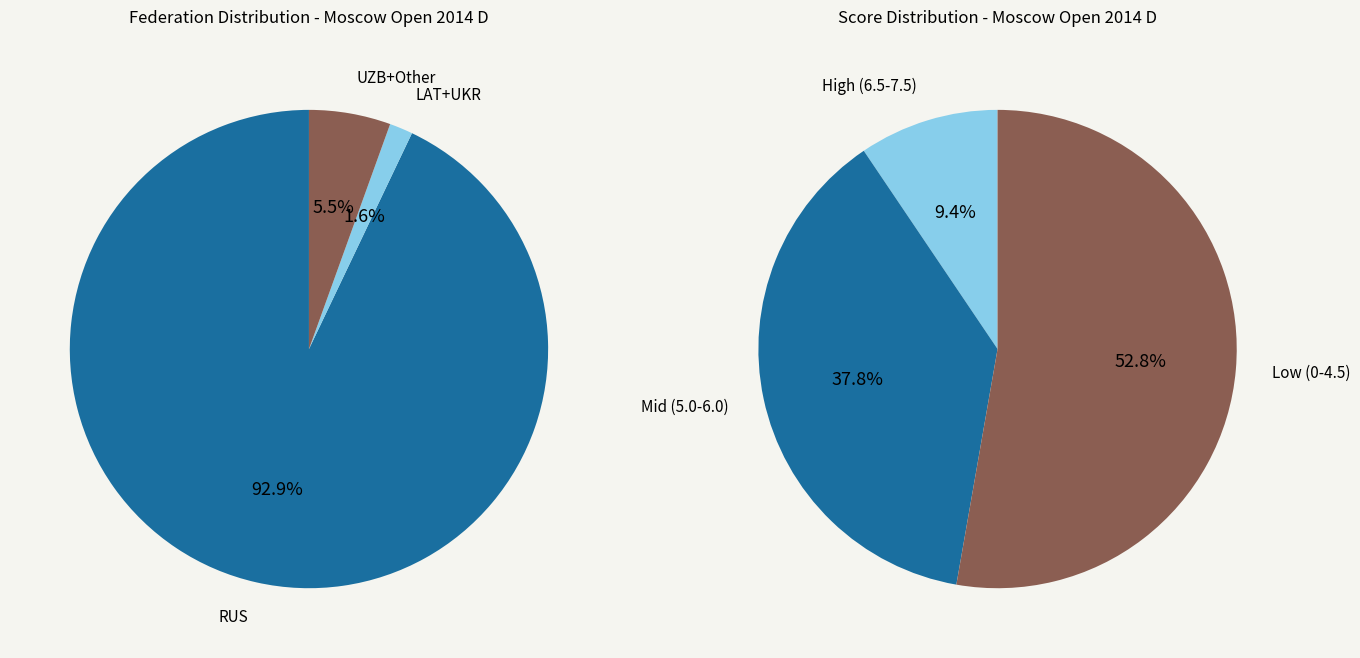

Which category has the biggest portion of the pie?

RUS